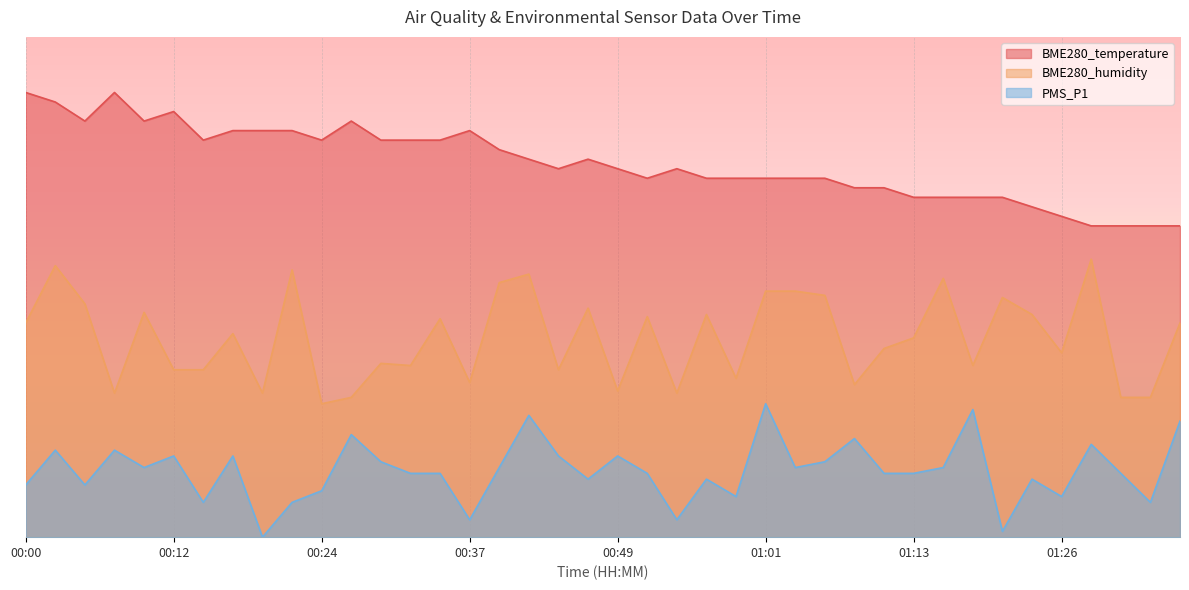

At 01:16, list the series in order from largest to smallest.

BME280_temperature, BME280_humidity, PMS_P1